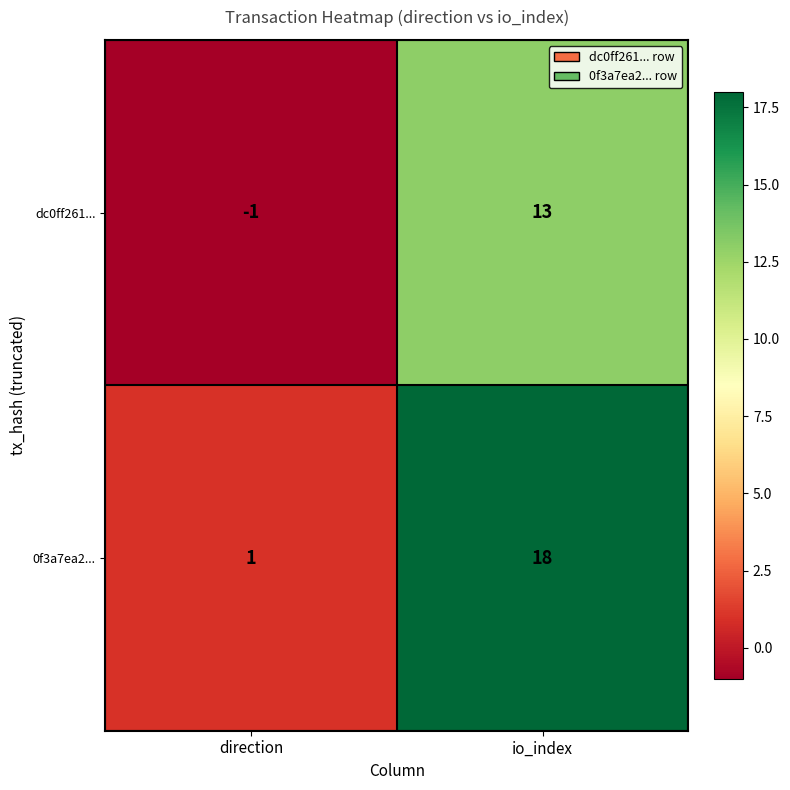

How many distinct data groups are displayed?

2